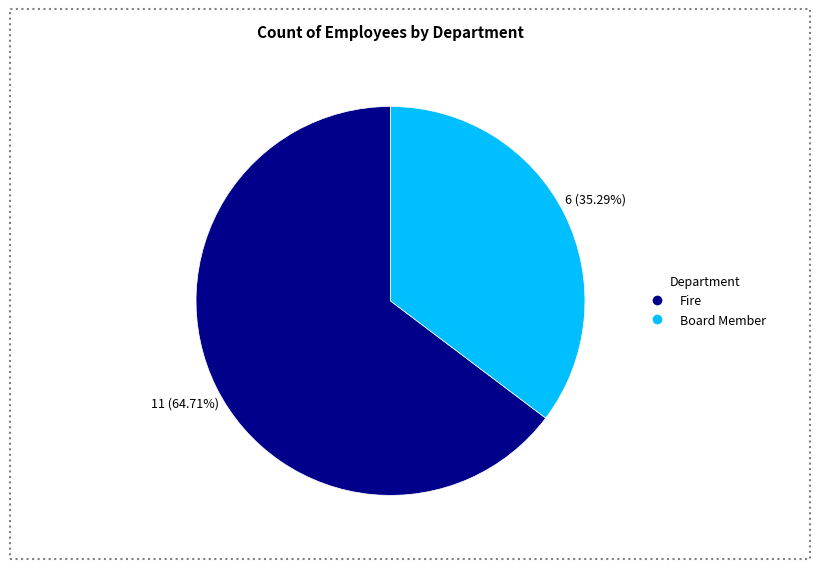

Do Board Member and Fire together represent more than half of the pie?

Yes